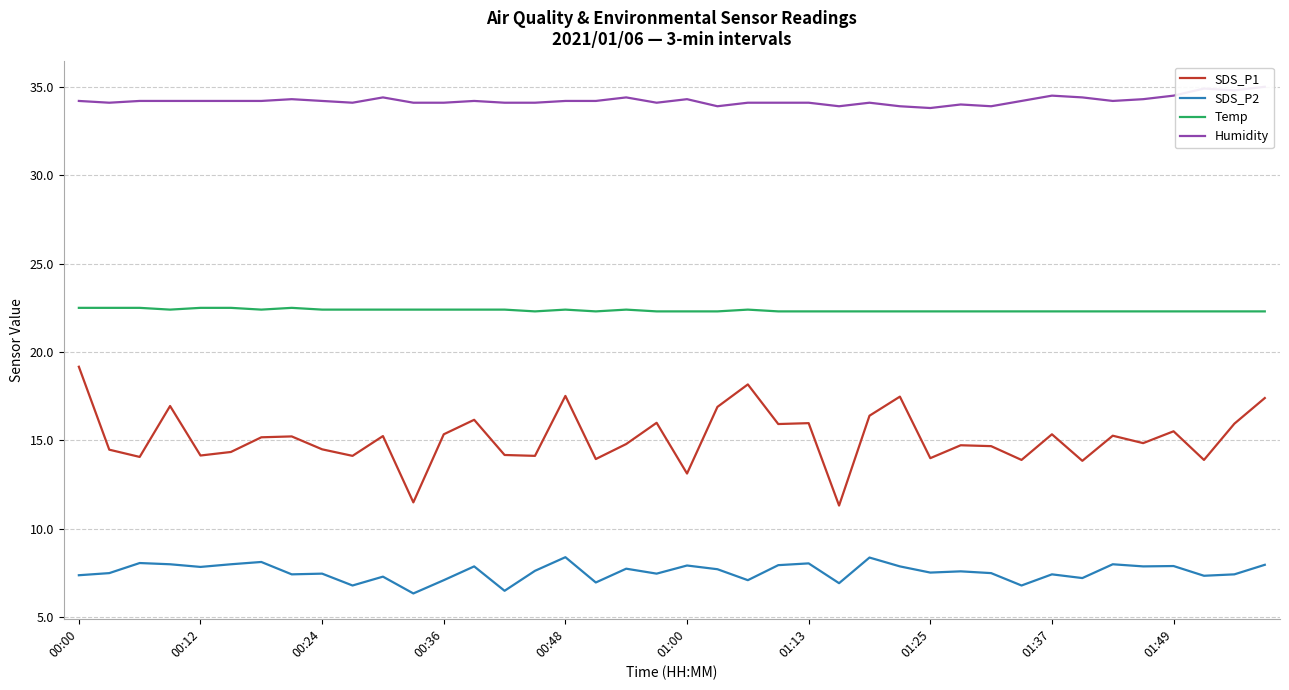

True or false: SDS_P1 and SDS_P2 intersect in this chart.

False